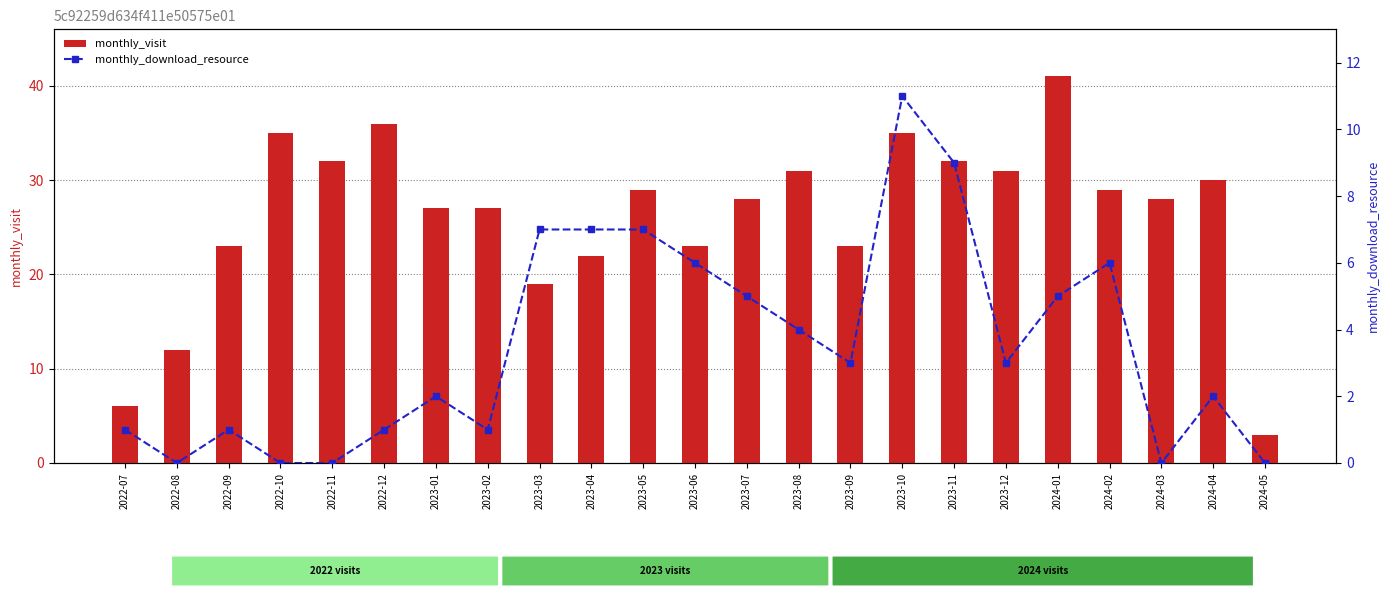

What is the sum of the monthly_download_resource values at 2023-10 and 2024-05?

11